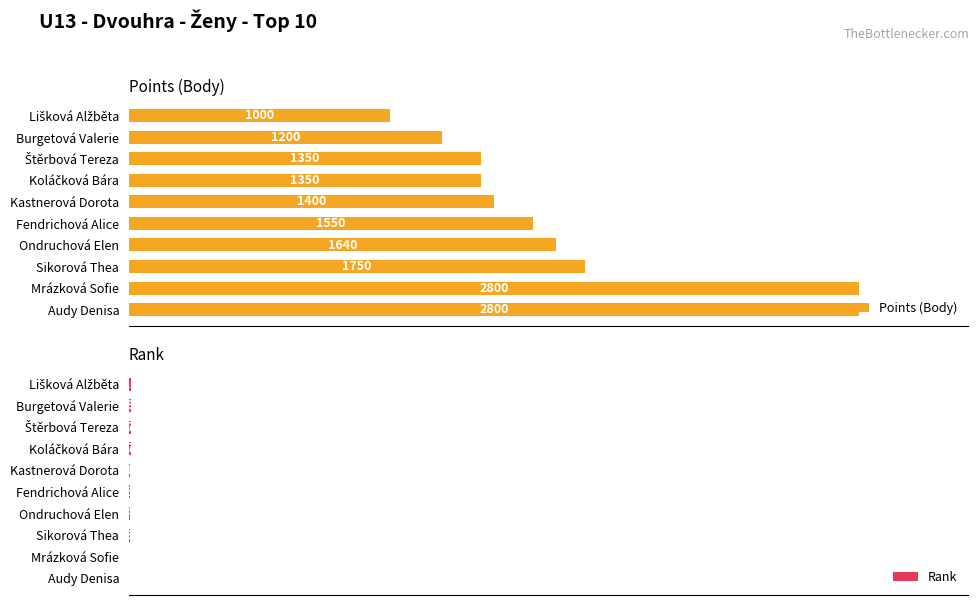

At which label is Rank closest to 5?

Fendrichová Alice